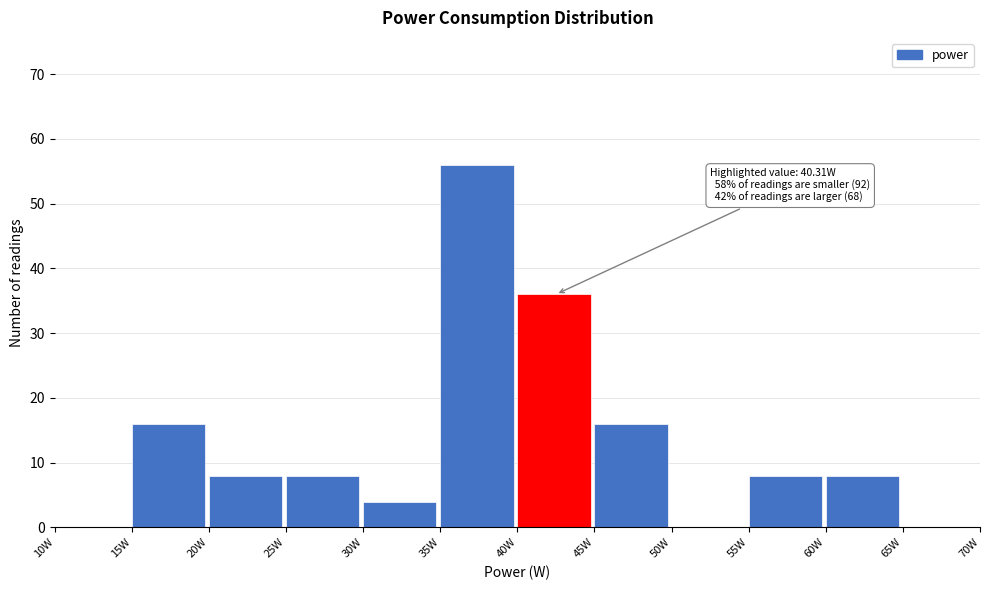

Which range on the x-axis has the tallest bar?

35 to 40